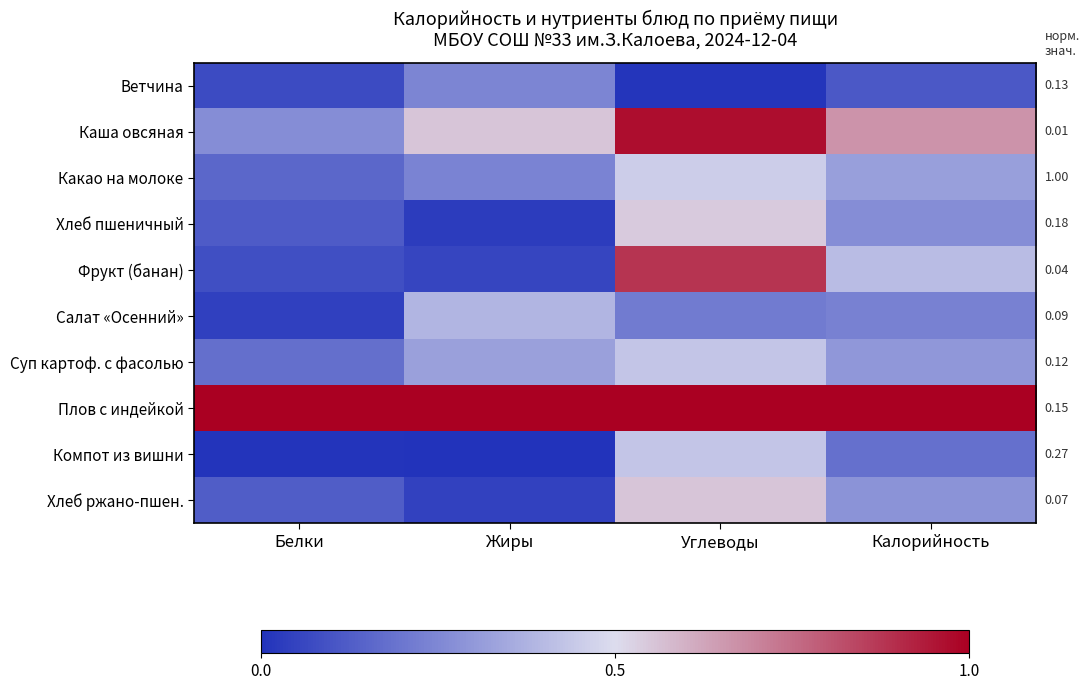

Reading left to right, extract all data points from this chart.

Ветчина: Белки=0.1	Жиры=0.2	Углеводы=0.0	Калорийность=0.1
Каша овсяная: Белки=0.3	Жиры=0.6	Углеводы=1.0	Калорийность=0.7
Какао на молоке: Белки=0.2	Жиры=0.2	Углеводы=0.5	Калорийность=0.3
Хлеб пшеничный: Белки=0.1	Жиры=0.0	Углеводы=0.5	Калорийность=0.3
Фрукт (банан): Белки=0.1	Жиры=0.1	Углеводы=0.9	Калорийность=0.4
Салат «Осенний»: Белки=0.0	Жиры=0.4	Углеводы=0.2	Калорийность=0.2
Суп картоф. с фасолью: Белки=0.2	Жиры=0.3	Углеводы=0.4	Калорийность=0.3
Плов с индейкой: Белки=1.0	Жиры=1.0	Углеводы=1.0	Калорийность=1.0
Компот из вишни: Белки=0.0	Жиры=0.0	Углеводы=0.4	Калорийность=0.2
Хлеб ржано-пшен.: Белки=0.1	Жиры=0.0	Углеводы=0.6	Калорийность=0.3